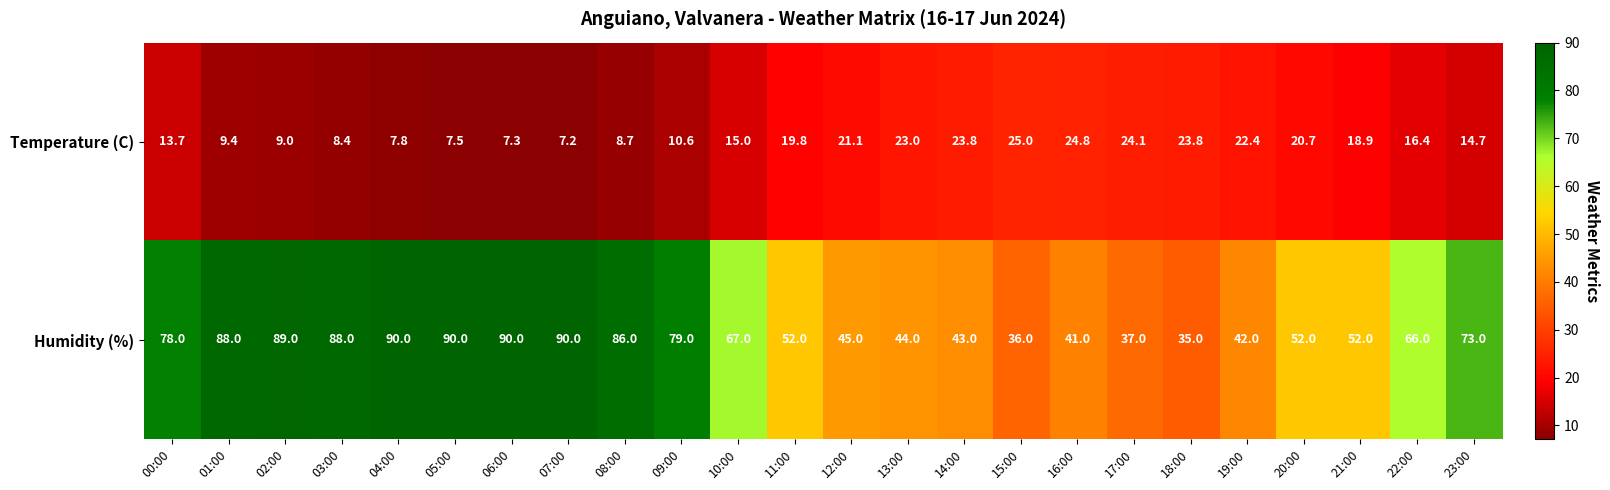

What is the sum of all Humidity (%) values?

1553.0